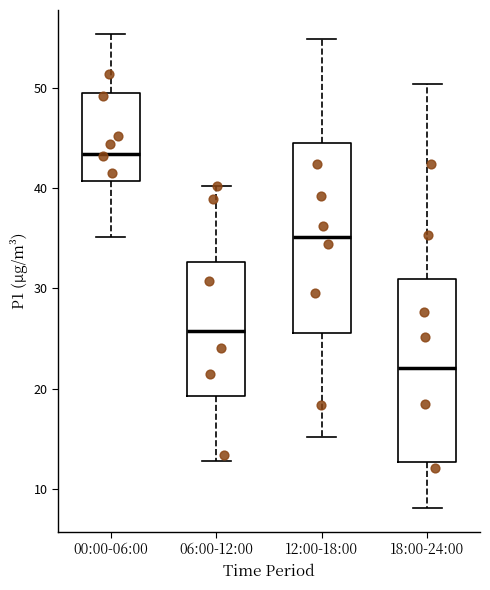

Reading left to right, read every box against the y-axis: the position of its median line, the range the box covers, and the ends of its whiskers. The values are not printed on the chart, so give them approximately, as read against the axis.

00:00-06:00: median 43, box 41 to 49, whiskers 35 to 55
06:00-12:00: median 26, box 19 to 33, whiskers 13 to 40
12:00-18:00: median 35, box 26 to 45, whiskers 15 to 55
18:00-24:00: median 22, box 13 to 31, whiskers 8 to 50